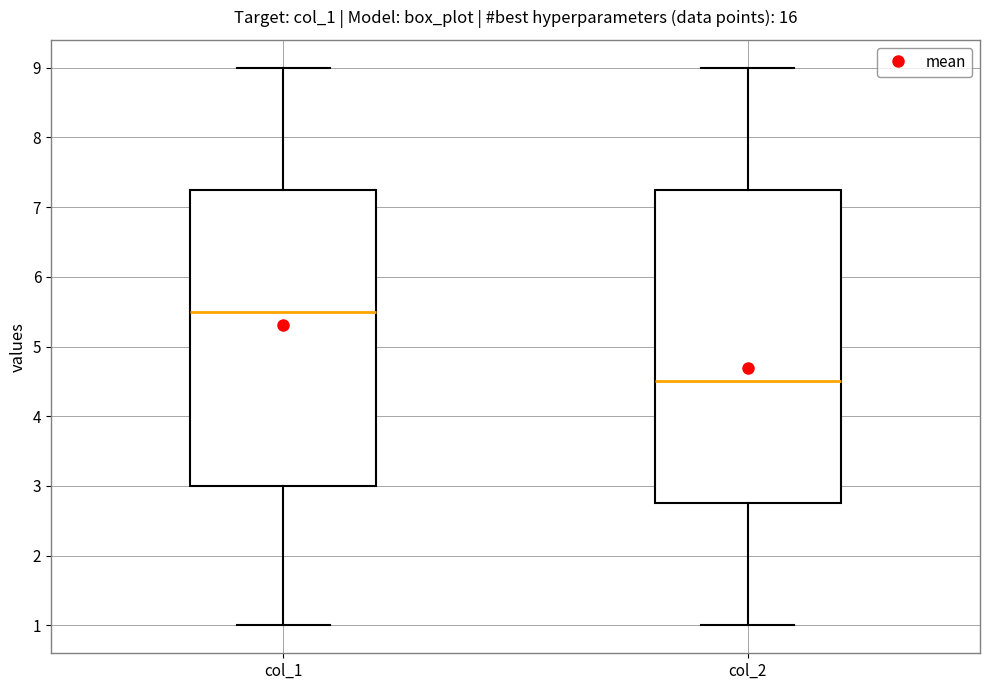

Which box has the lowest median line?

col_2